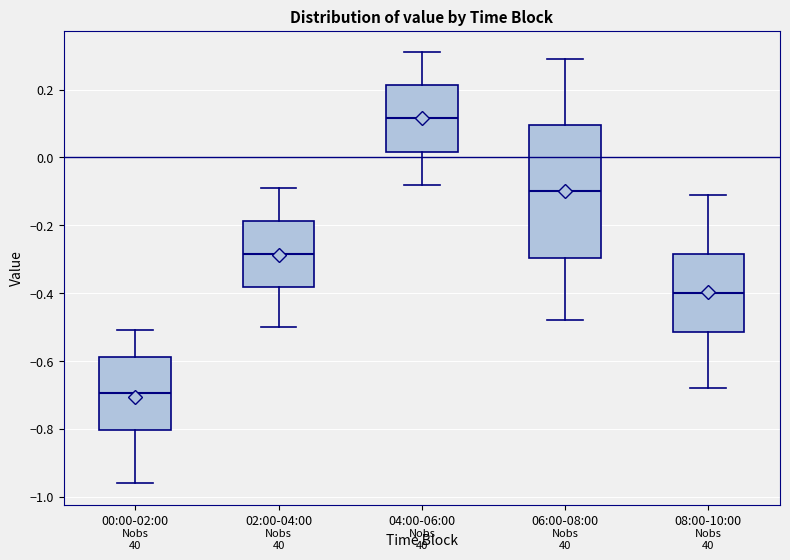

Which box's median line is the lowest?

00:00-02:00